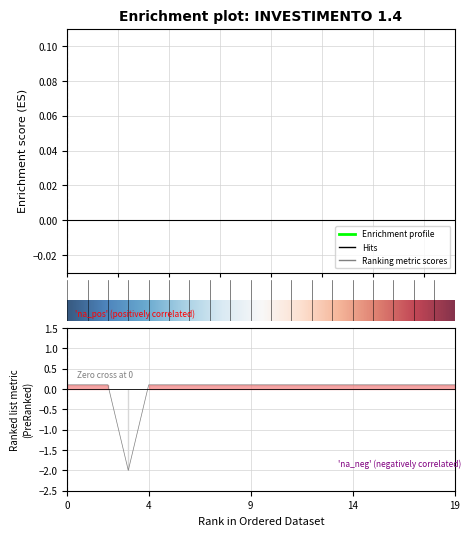

How many lines are shown in the chart?

1